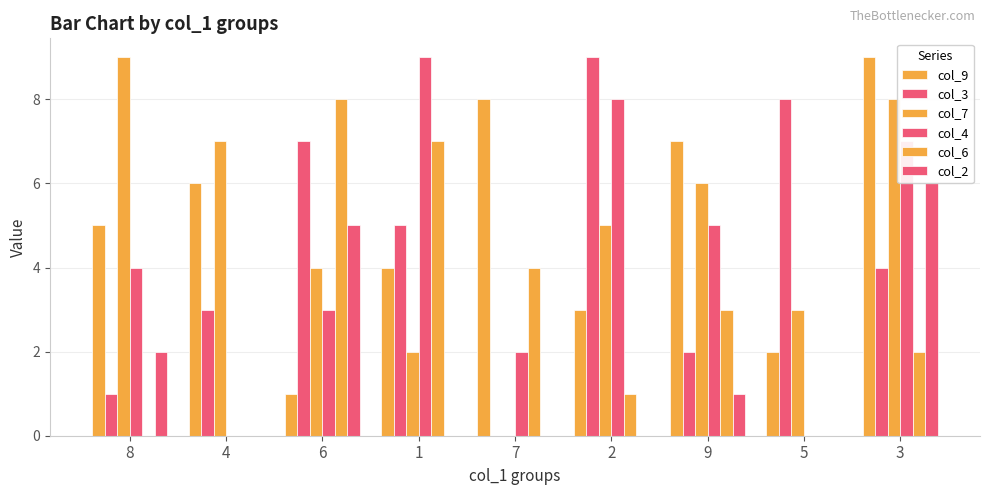

How many series are shown in this chart?

6